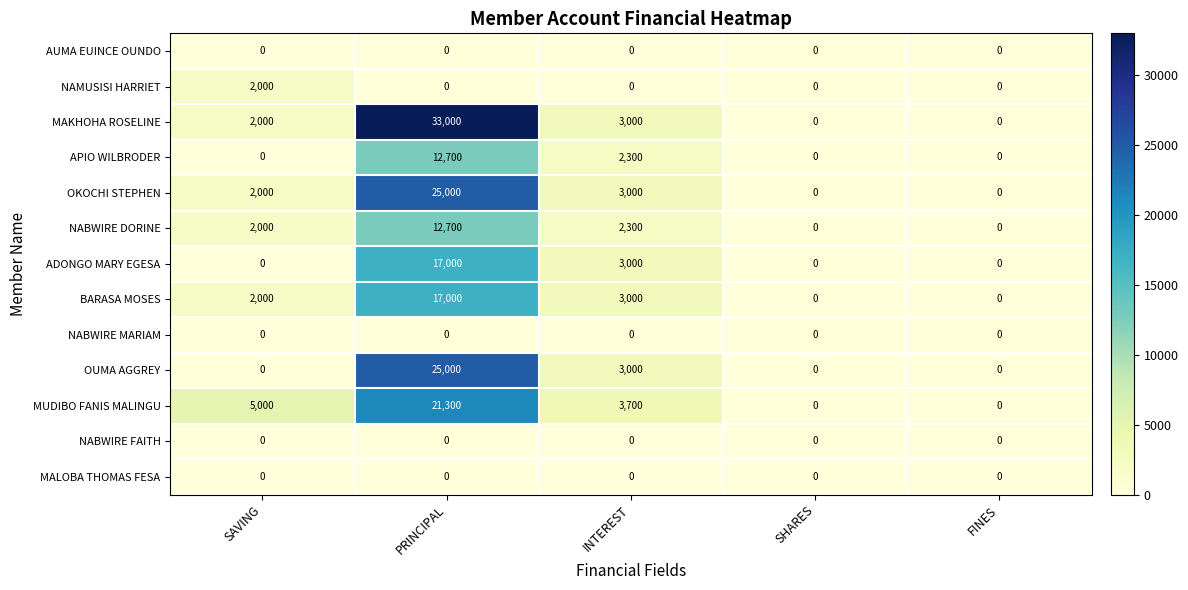

At how many categories does at least one series exceed 21013?

1